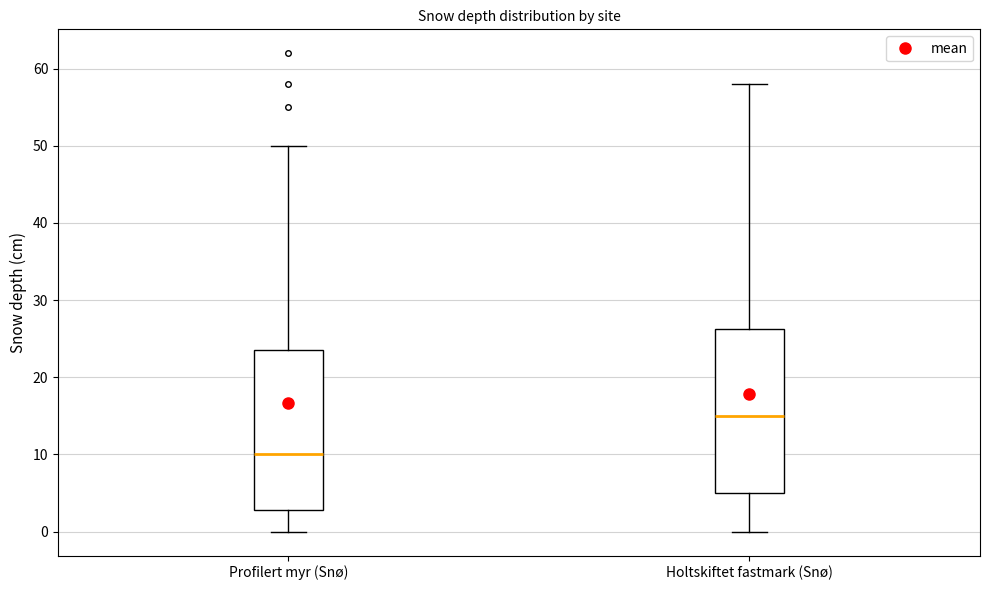

Reading left to right, read every box against the y-axis: the position of its median line, the range the box covers, and the ends of its whiskers. The values are not printed on the chart, so give them approximately, as read against the axis.

Profilert myr (Snø): median 10, box 3 to 24, whiskers 0 to 50
Holtskiftet fastmark (Snø): median 15, box 5 to 26, whiskers 0 to 58